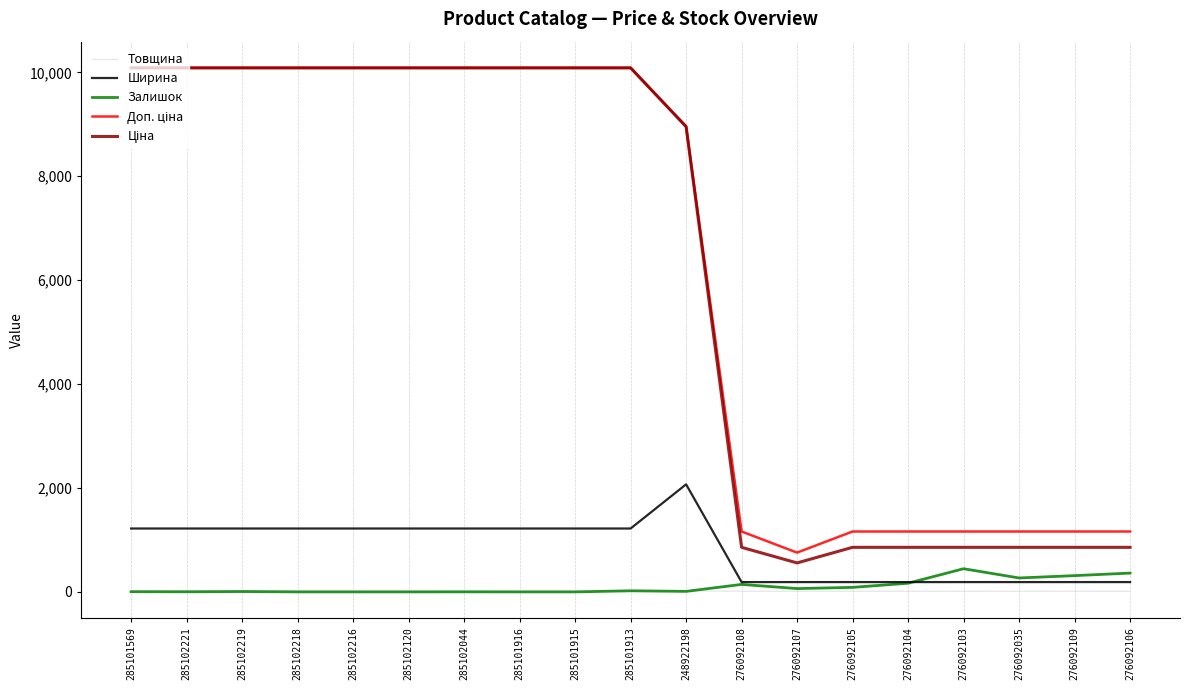

How many Товщина values are between 12 and 18?

19